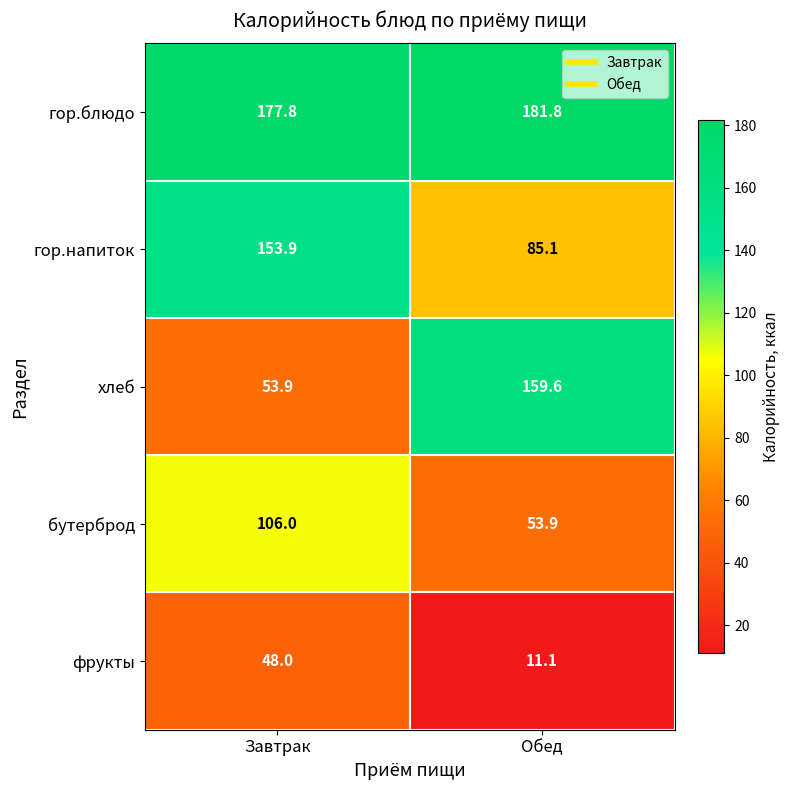

The фрукты series shows 24.4 at Завтрак. True or false?

False